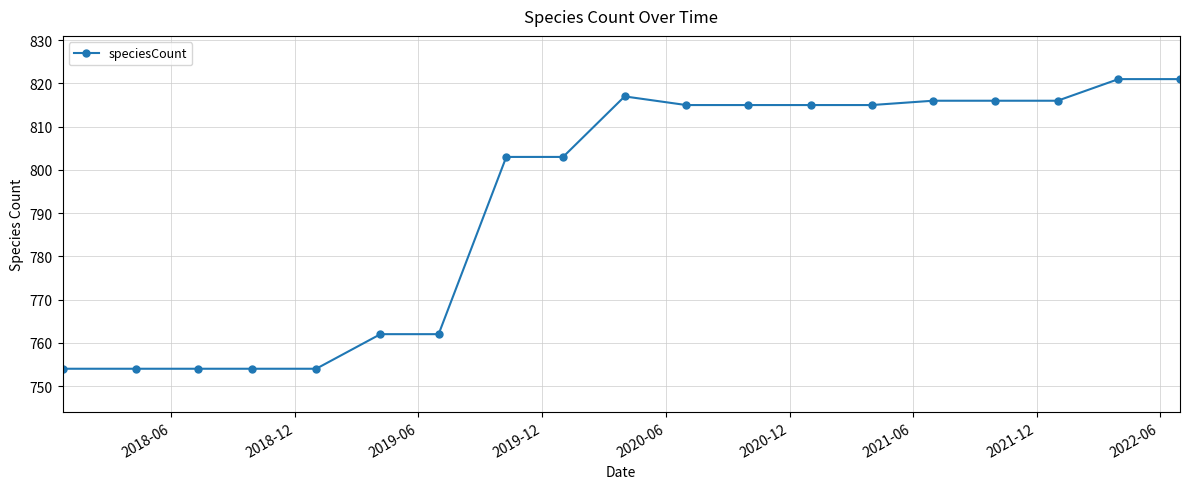

What is the value of the 19th point from the left?

821